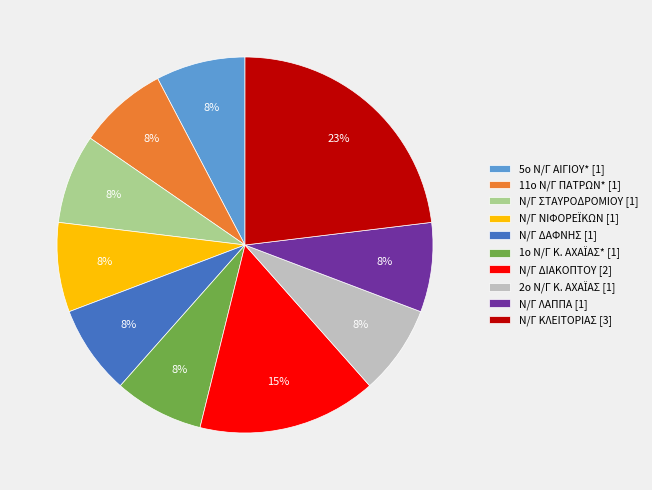

To the nearest percent, what is the average slice percentage?

10%